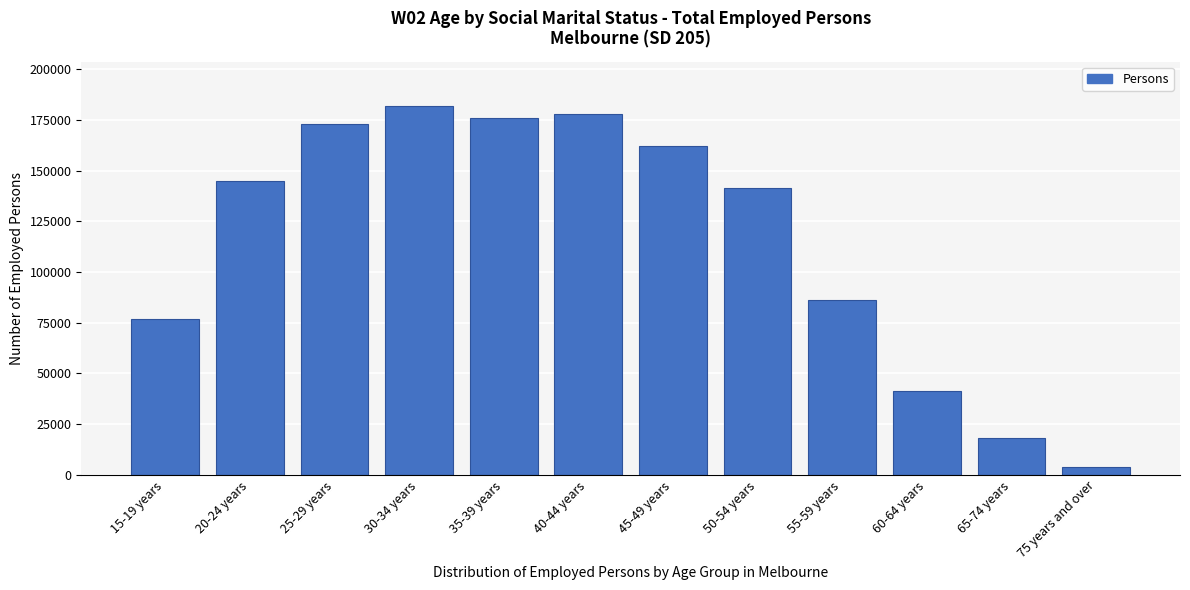

Reading left to right, list all the values displayed in this chart.

15-19 years=76716	20-24 years=144715	25-29 years=172862	30-34 years=181943	35-39 years=175875	40-44 years=177932	45-49 years=161871	50-54 years=141226	55-59 years=86240	60-64 years=41203	65-74 years=18054	75 years and over=3889